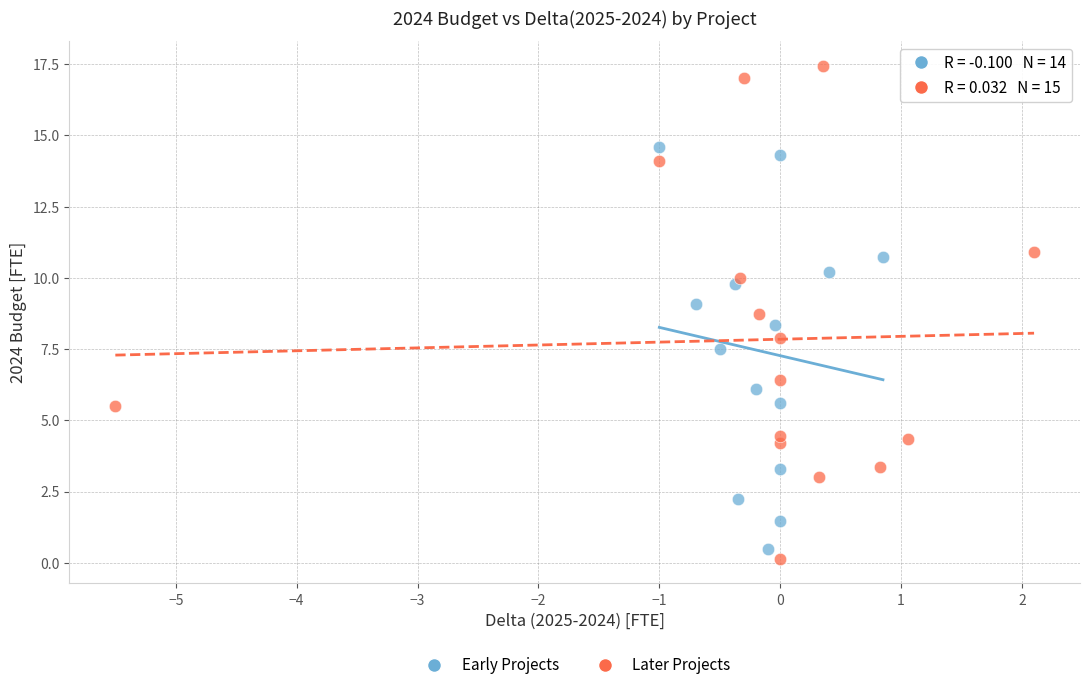

Which series has the widest spread of Y values?

Later Projects